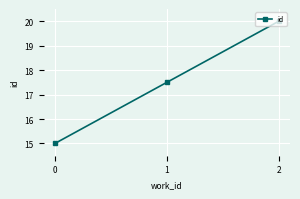

Rank the categories by value from lowest to highest.

0, 1, 2